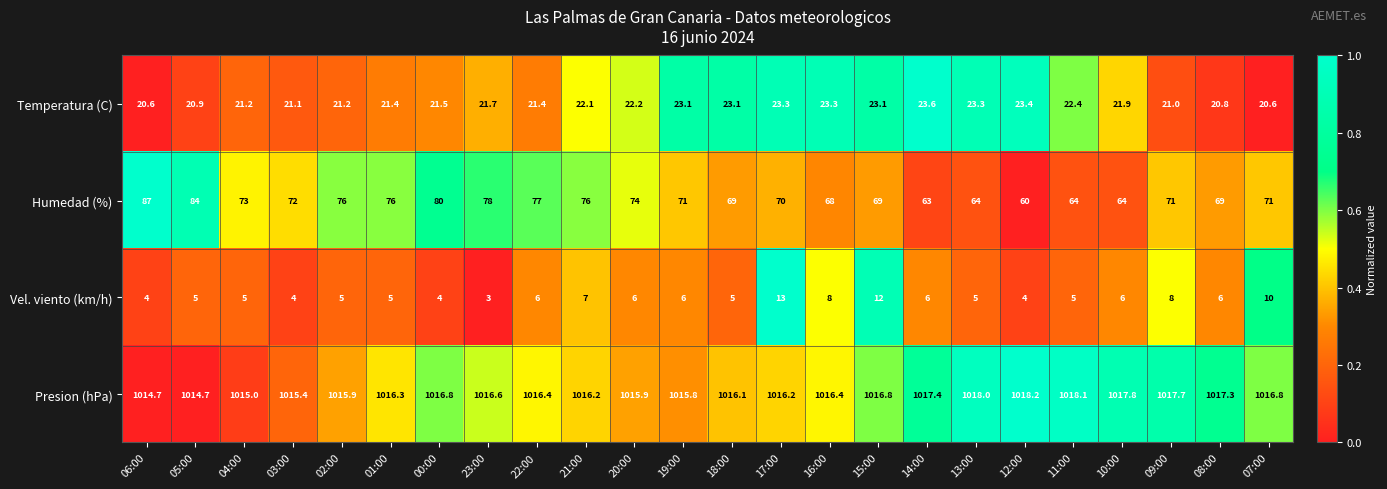

How many categories are shown in the chart?

24